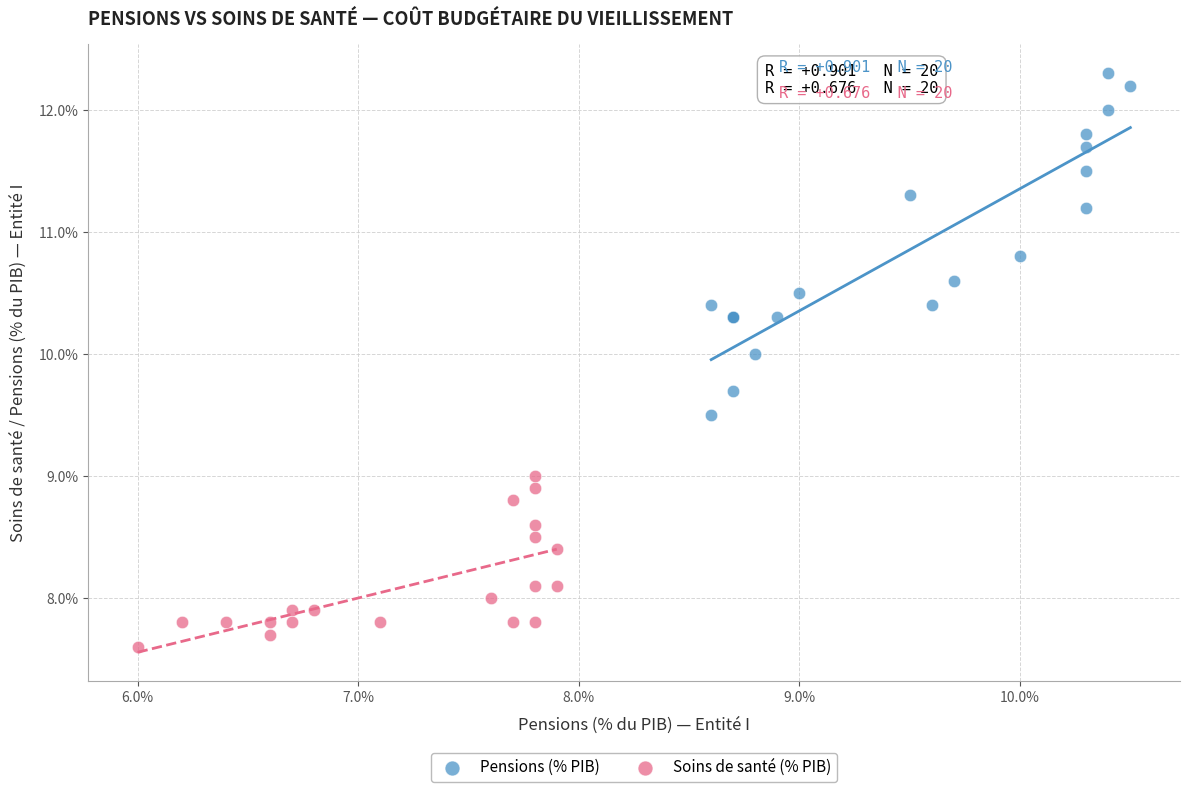

Which series has the widest spread of Y values?

Pensions (% PIB)